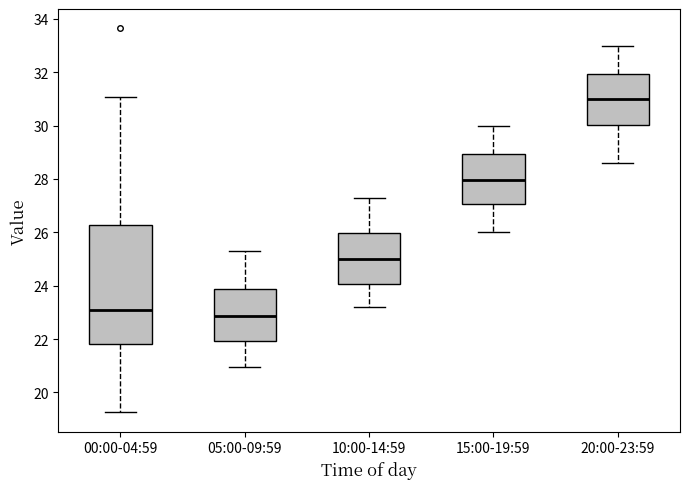

Reading left to right, read every box against the y-axis: the position of its median line, the range the box covers, and the ends of its whiskers. The values are not printed on the chart, so give them approximately, as read against the axis.

00:00-04:59: median 23.0, box 21.8 to 26.2, whiskers 19.2 to 31.0
05:00-09:59: median 22.8, box 22.0 to 23.8, whiskers 21.0 to 25.4
10:00-14:59: median 25.0, box 24.0 to 26.0, whiskers 23.2 to 27.4
15:00-19:59: median 28.0, box 27.0 to 29.0, whiskers 26.0 to 30.0
20:00-23:59: median 31.0, box 30.0 to 32.0, whiskers 28.6 to 33.0